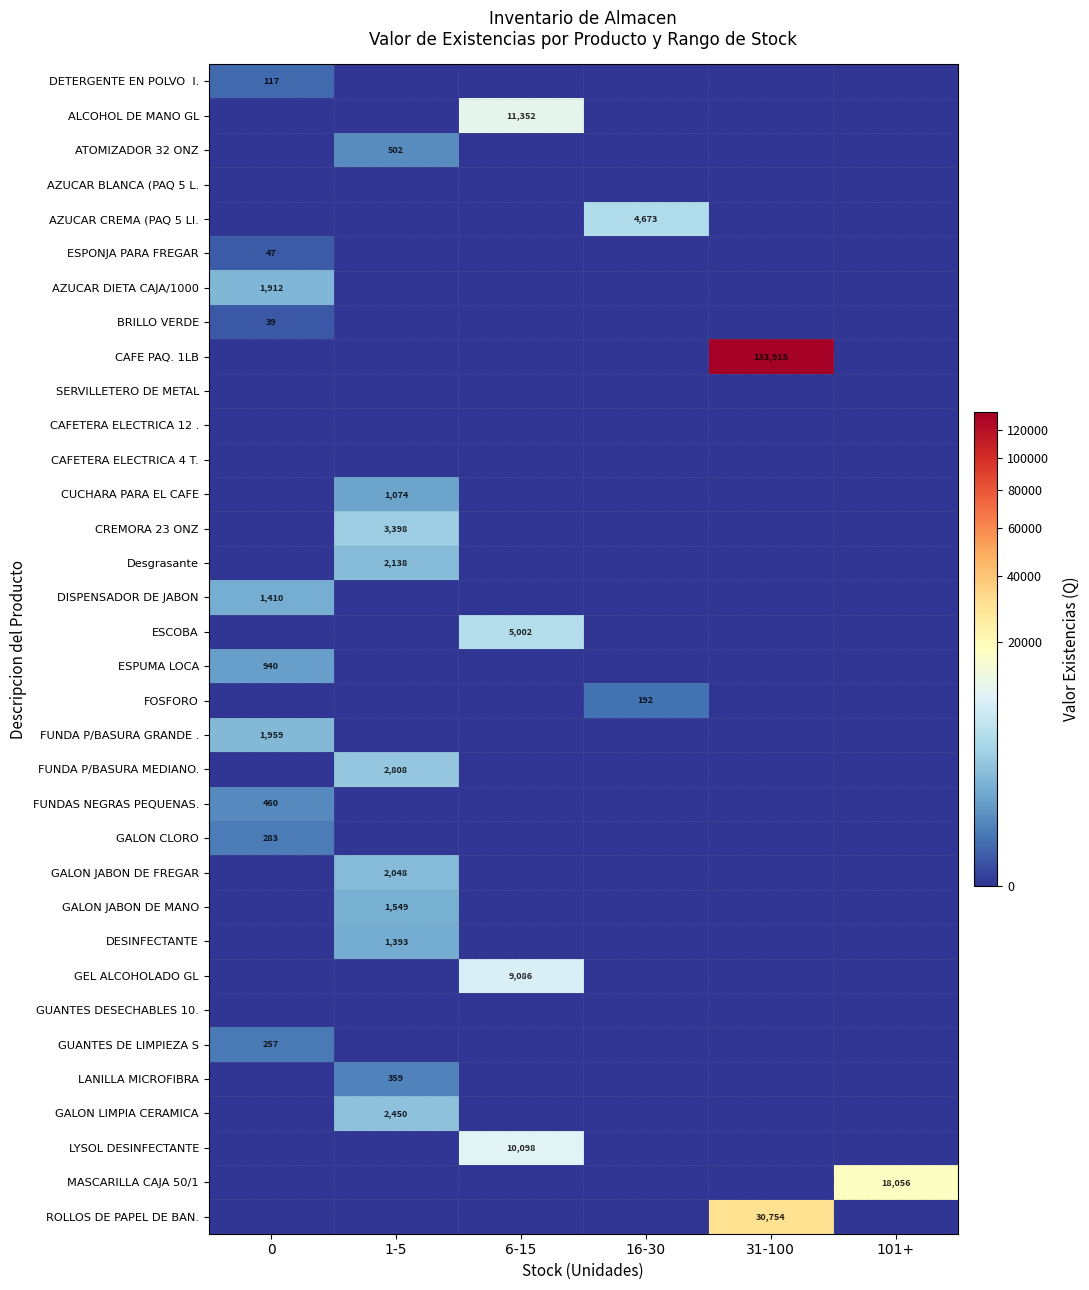

Which series has the largest total across all categories?

CAFE PAQ. 1LB